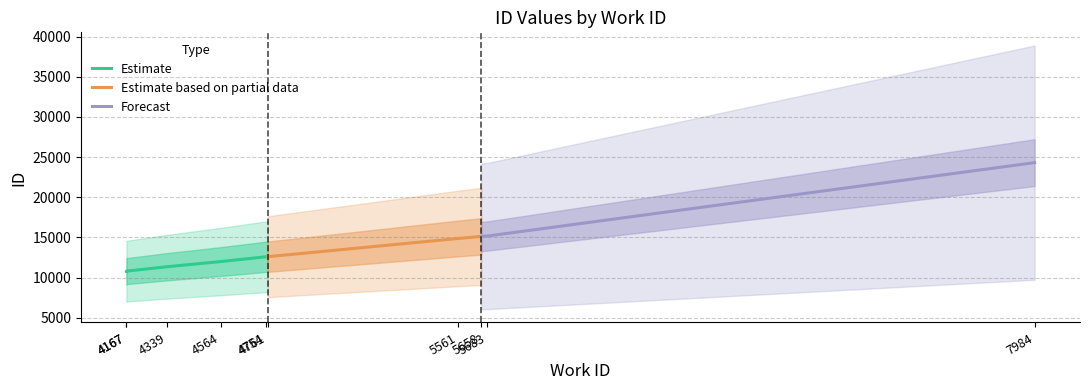

What is the average value?

13950